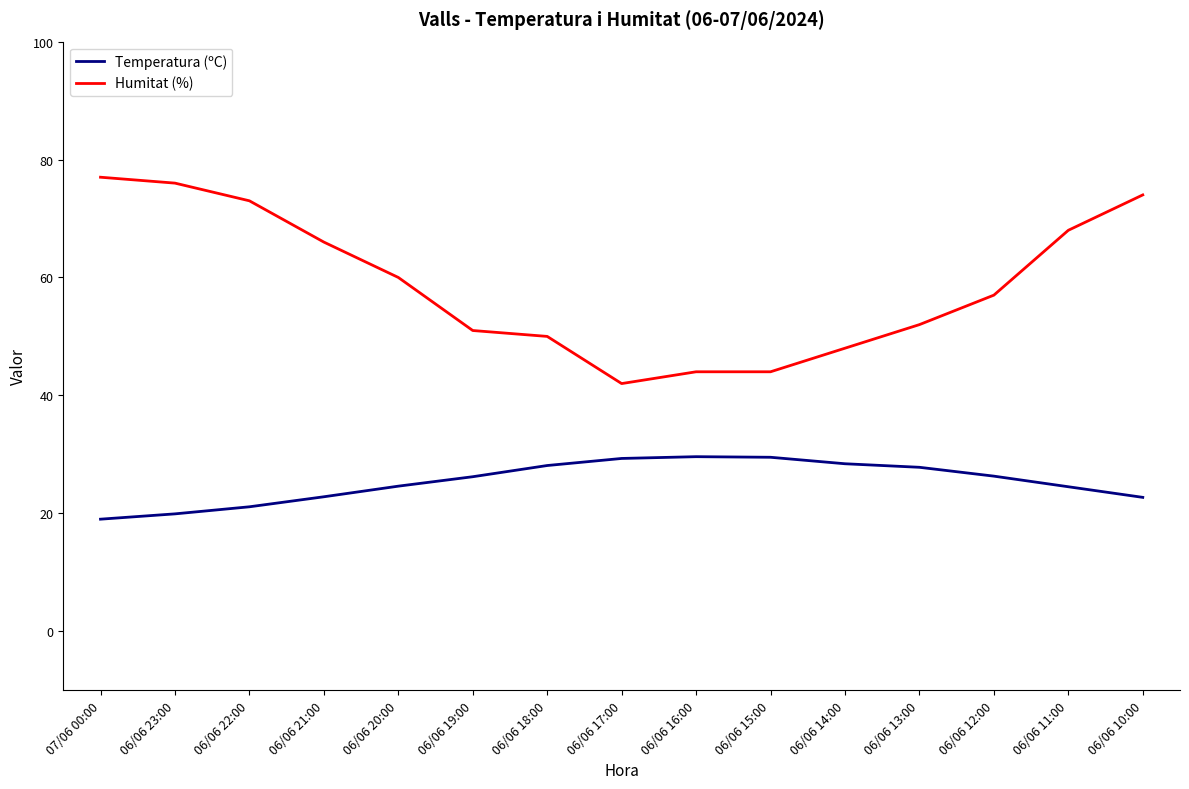

What position from the left is 06/06 15:00?

10